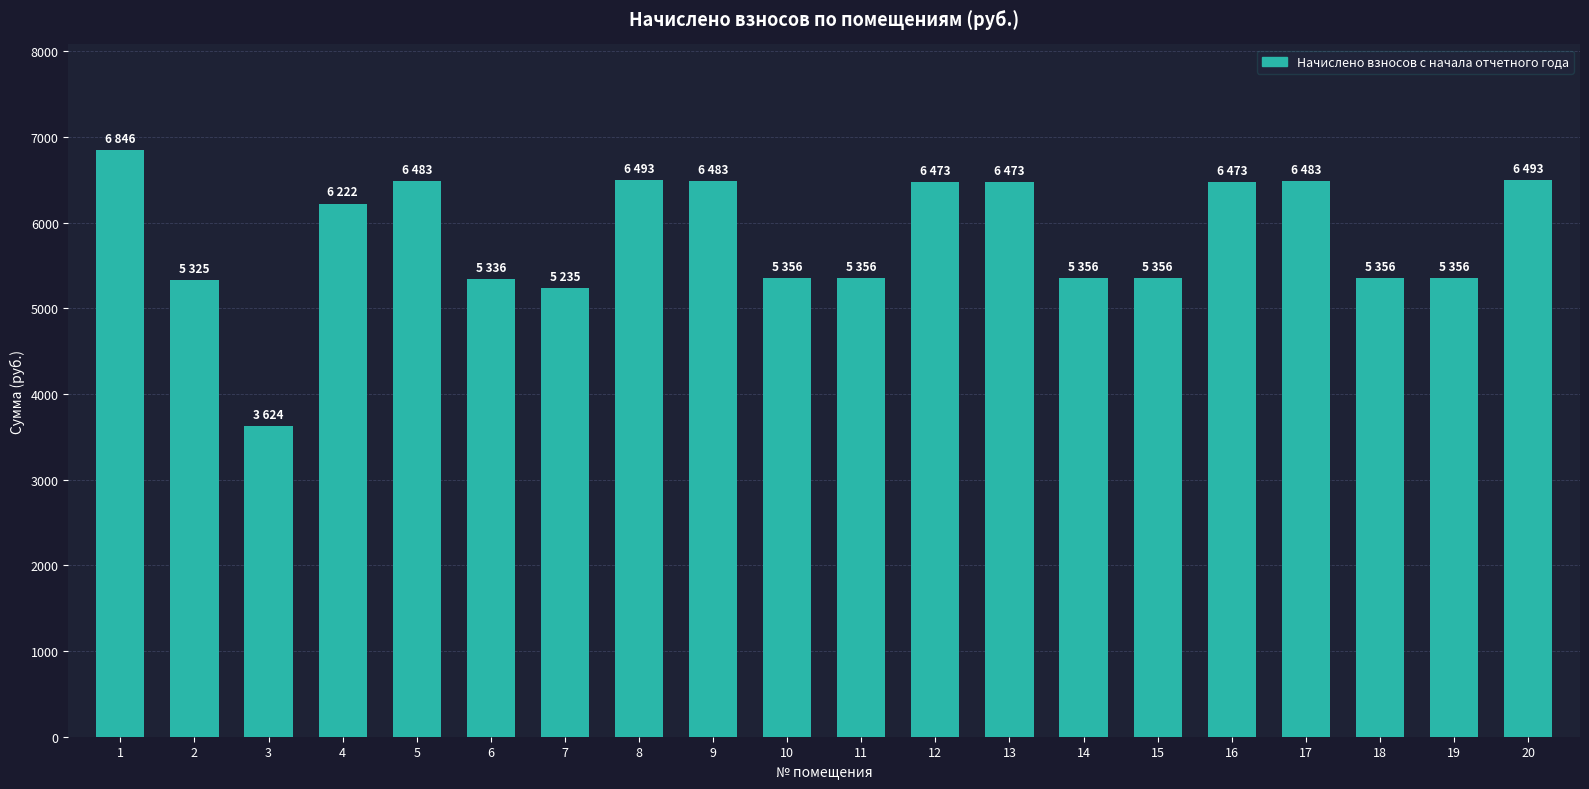

Read the value at 6.

5336.0